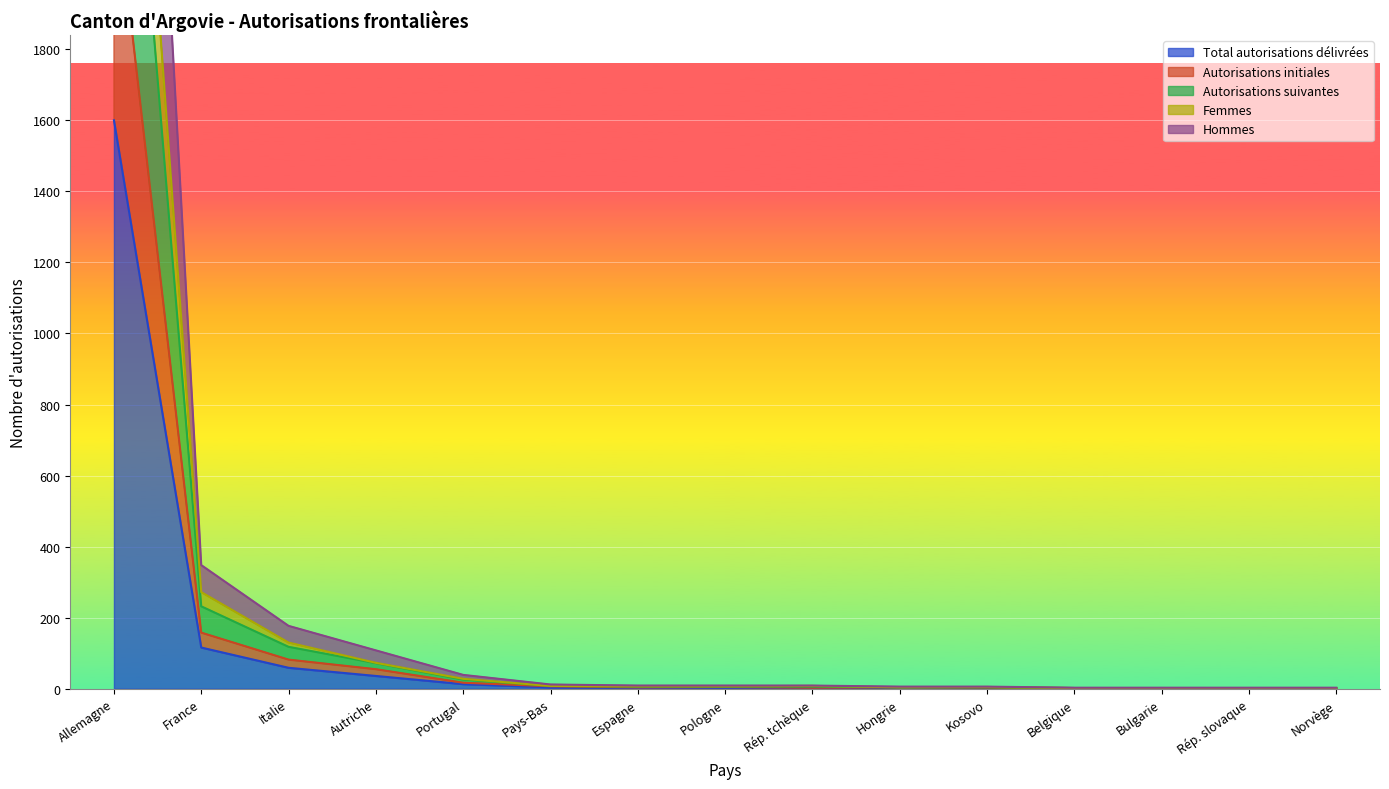

What is the sum of all Autorisations initiales values?

2636